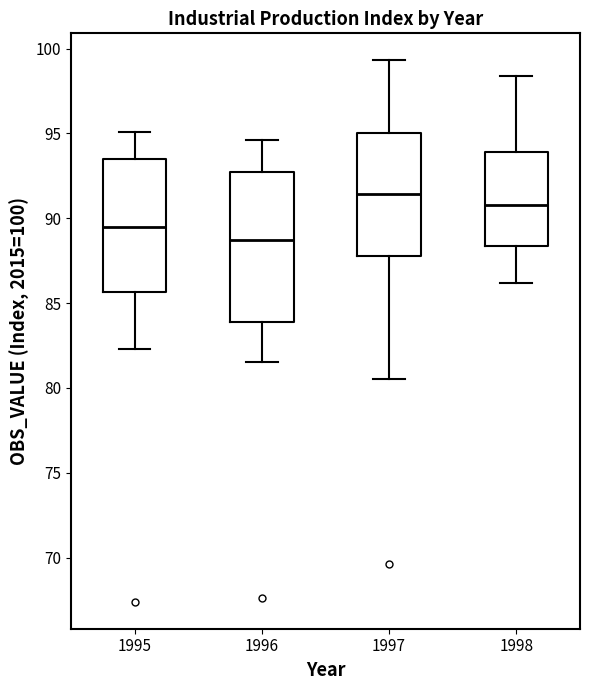

Reading left to right, read every box against the y-axis: the position of its median line, the range the box covers, and the ends of its whiskers. The values are not printed on the chart, so give them approximately, as read against the axis.

1995: median 89.5, box 85.5 to 93.5, whiskers 82.5 to 95.0
1996: median 88.5, box 84.0 to 93.0, whiskers 81.5 to 94.5
1997: median 91.5, box 88.0 to 95.0, whiskers 80.5 to 99.5
1998: median 91.0, box 88.5 to 94.0, whiskers 86.0 to 98.5